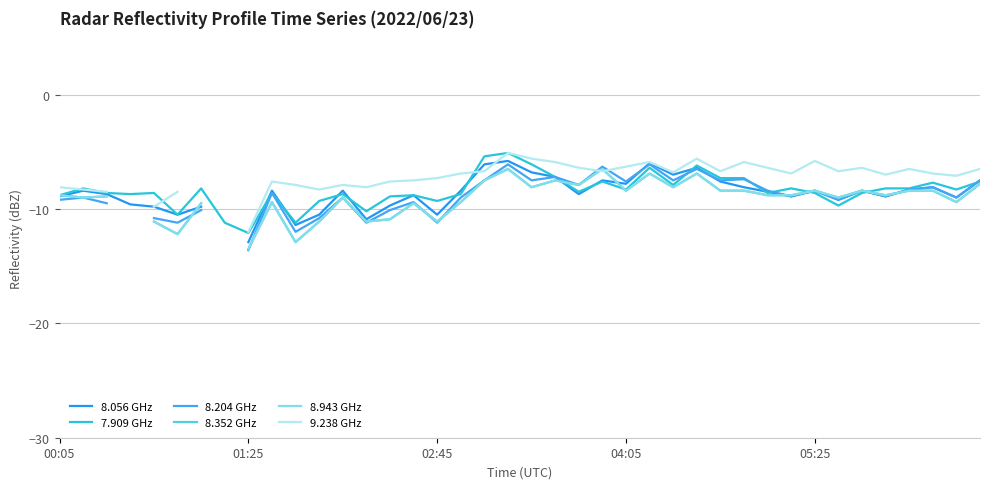

What is the minimum value for 7.909 GHz?

-12.1